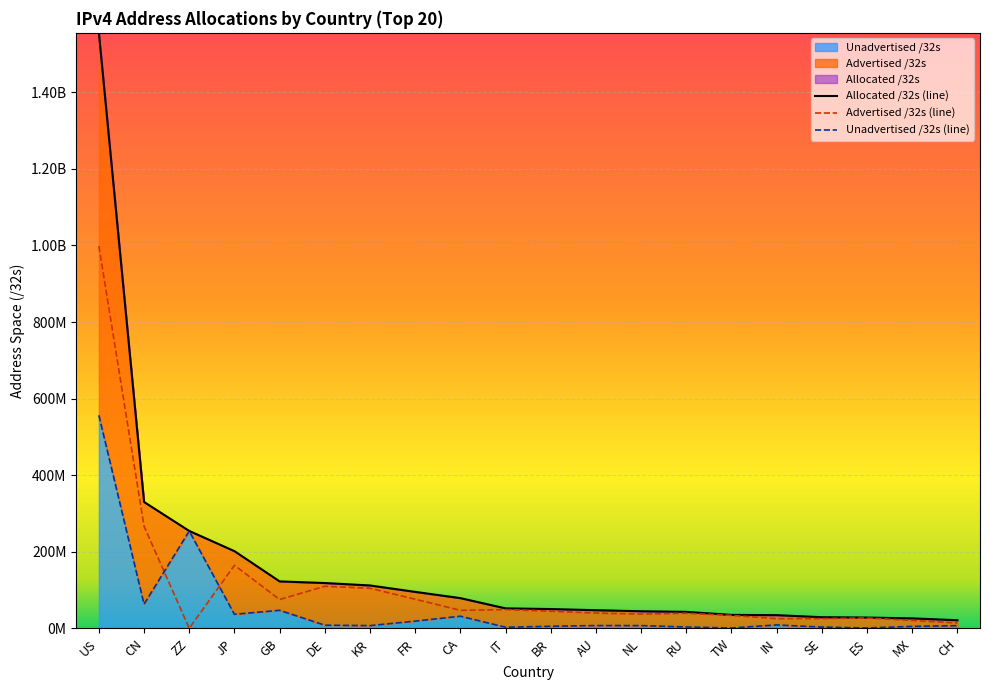

What are all the series names shown in the legend?

Allocated /32s, Advertised /32s, Unadvertised /32s